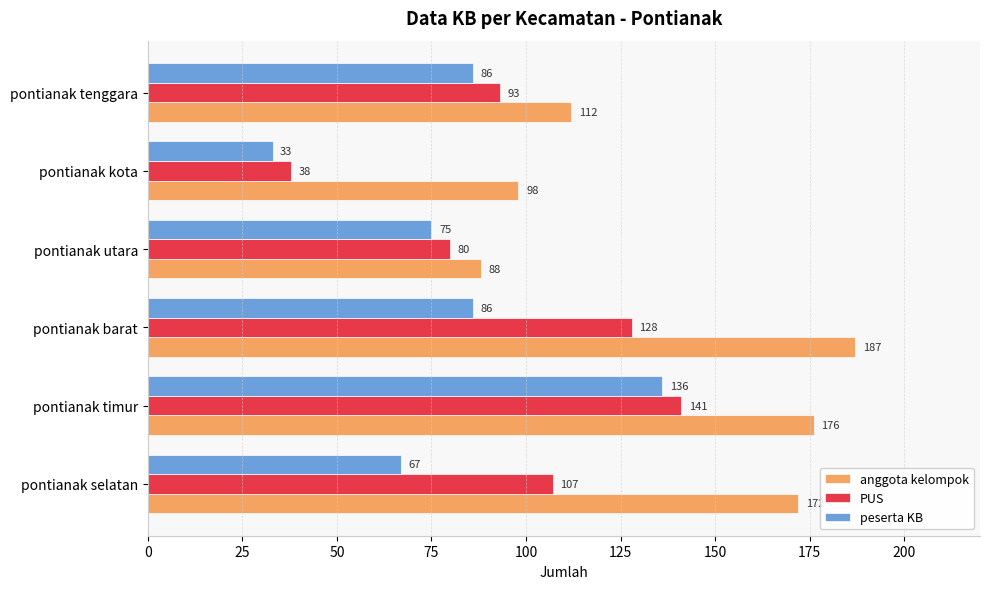

List the labels in order of anggota kelompok value, smallest first.

pontianak utara, pontianak kota, pontianak tenggara, pontianak selatan, pontianak timur, pontianak barat